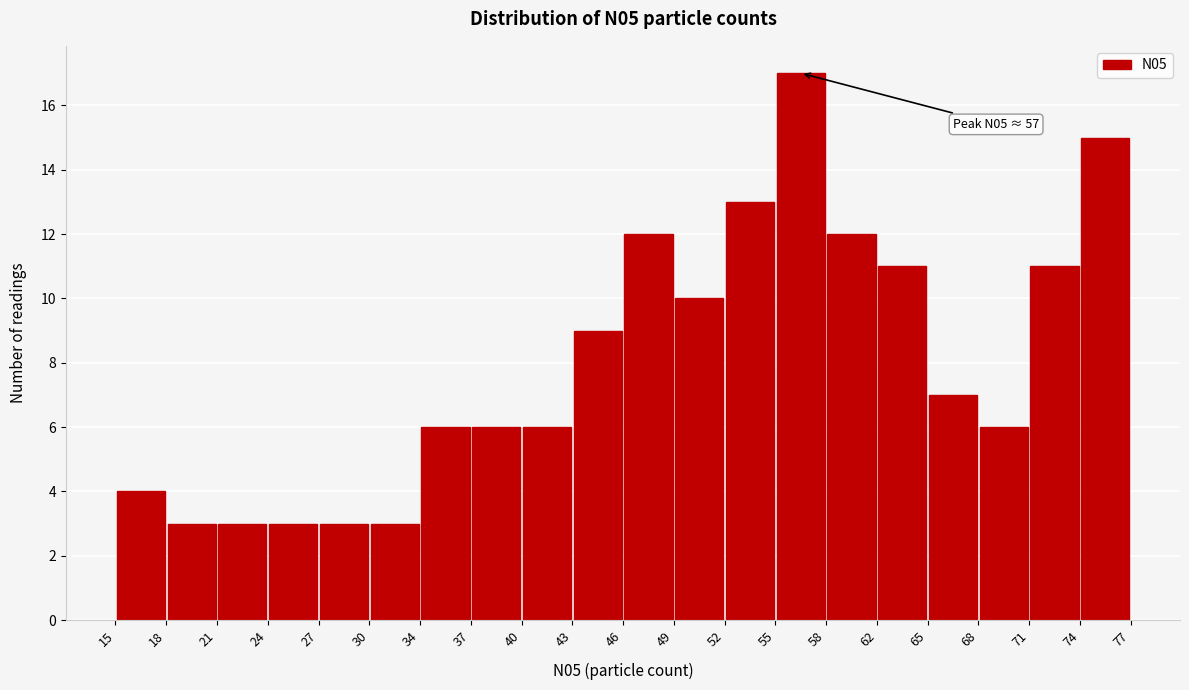

Over which range of the x-axis is the bar tallest?

55 to 58